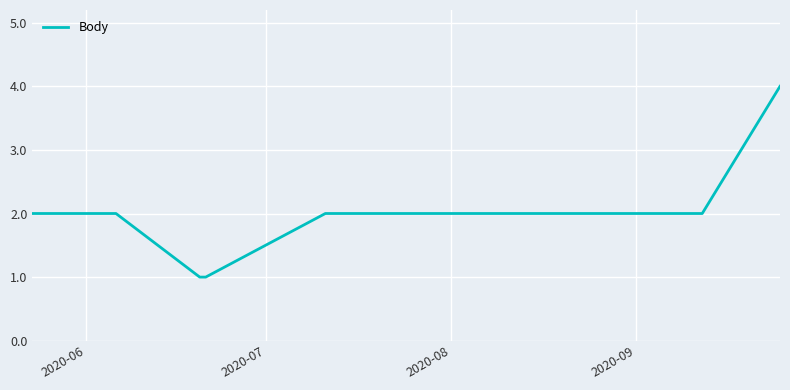

What is the difference between the maximum and minimum values?

3